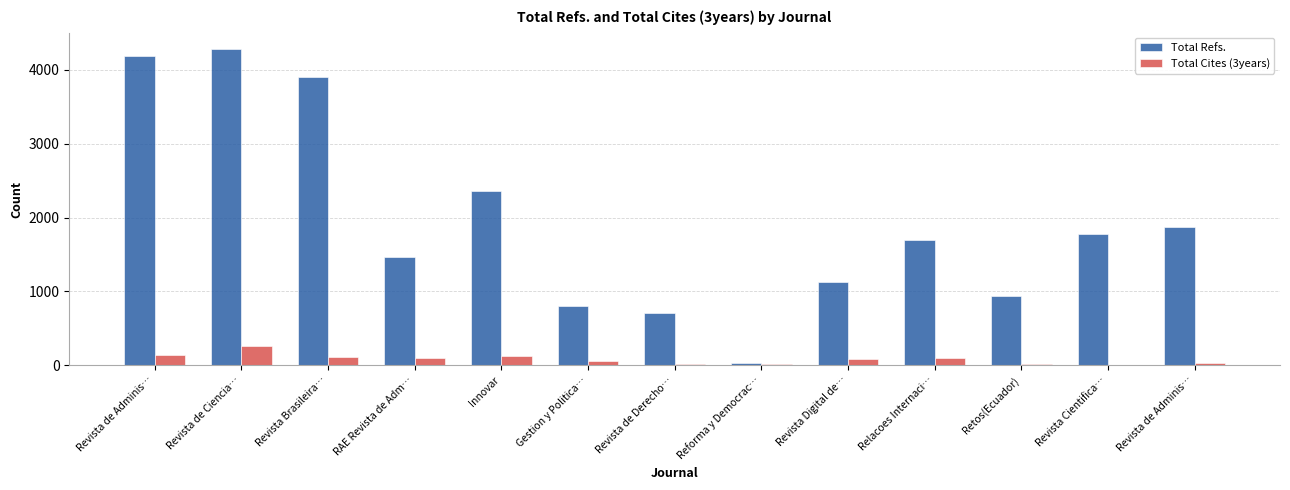

How many distinct data groups are displayed?

2